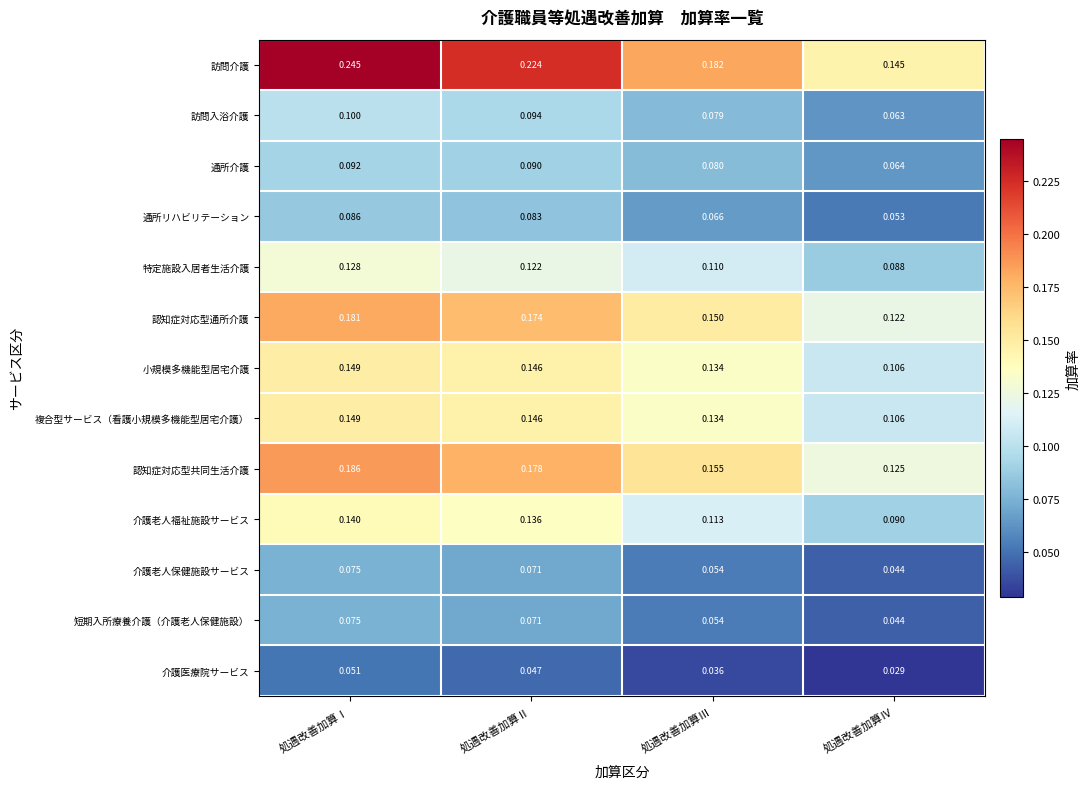

Which series has the largest total across all categories?

訪問介護